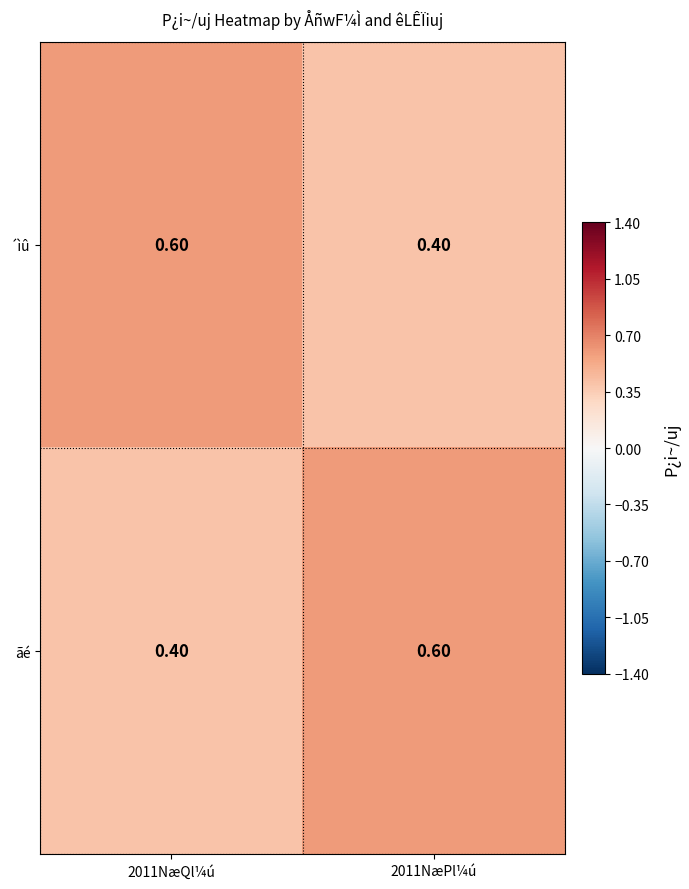

Rank the series at 2011NæPl¼ú from highest to lowest value.

ãé, ´ìû